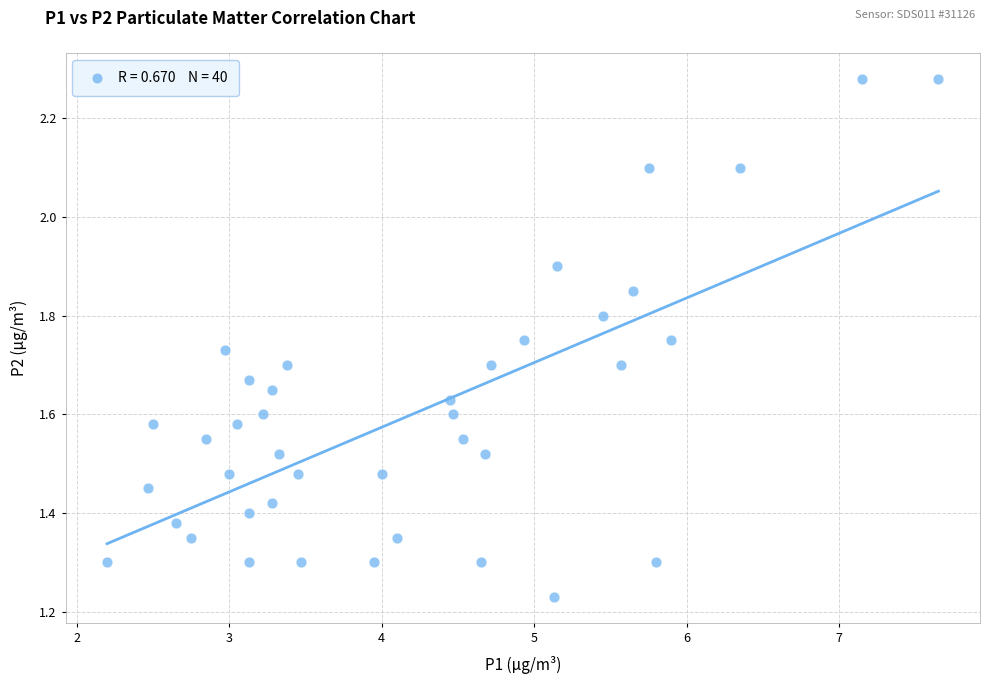

What is the range of X values (max minus min)?

5.5